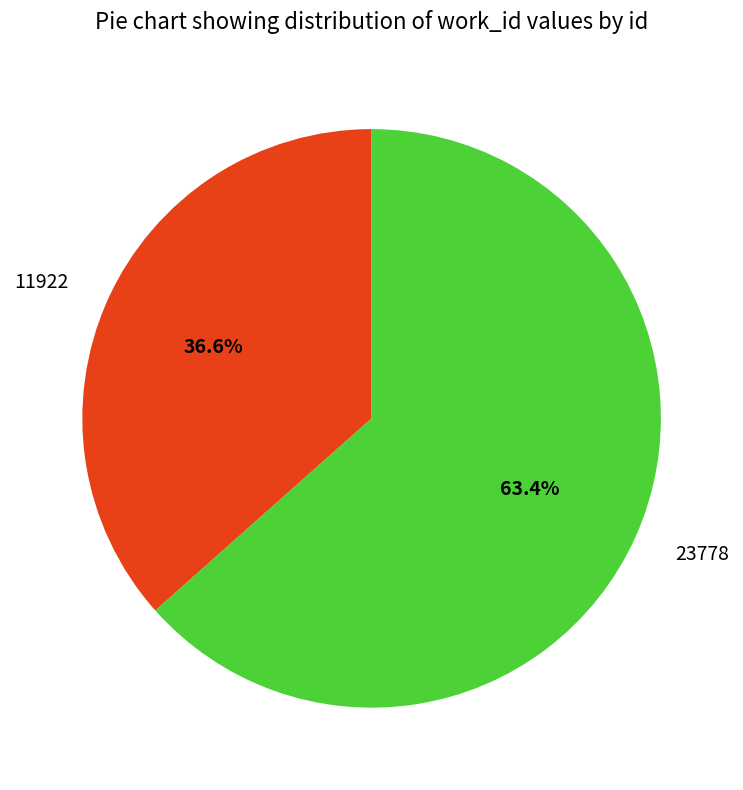

What is the ratio of the value at 23778 to the value at 11922?

1.7